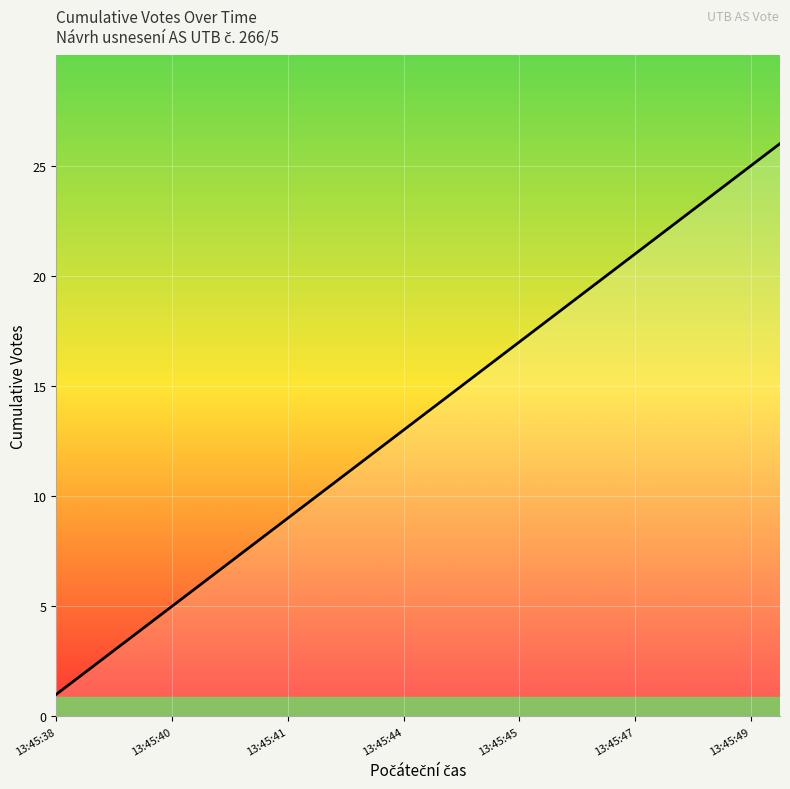

What is the sum of all values?

351